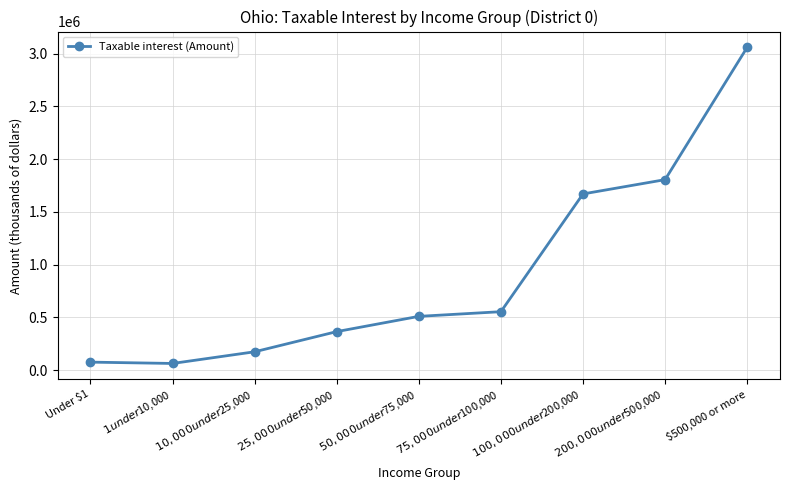

What position from the right is $1 under $10,000?

8